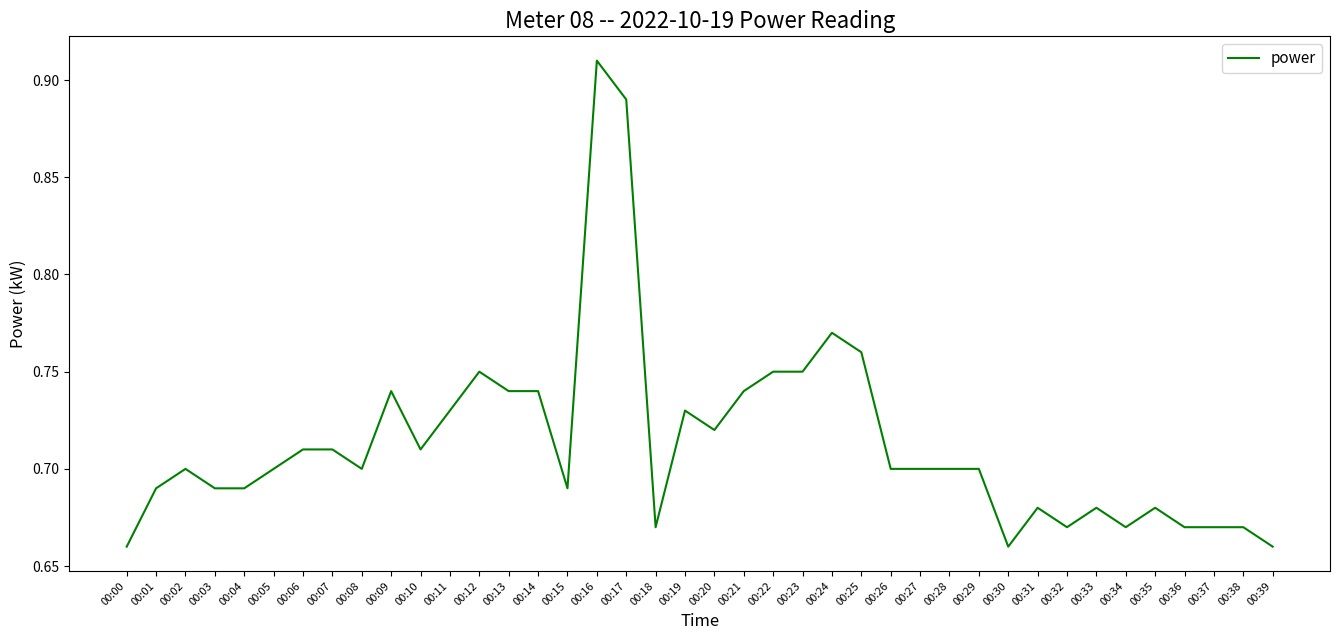

At which category does the data reach its first local peak?

00:02